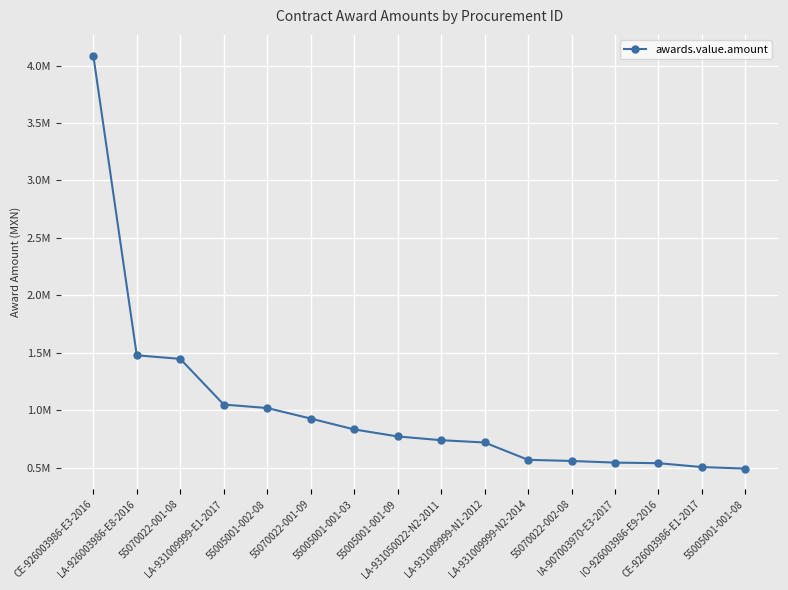

Does the chart have visible grid lines?

Yes